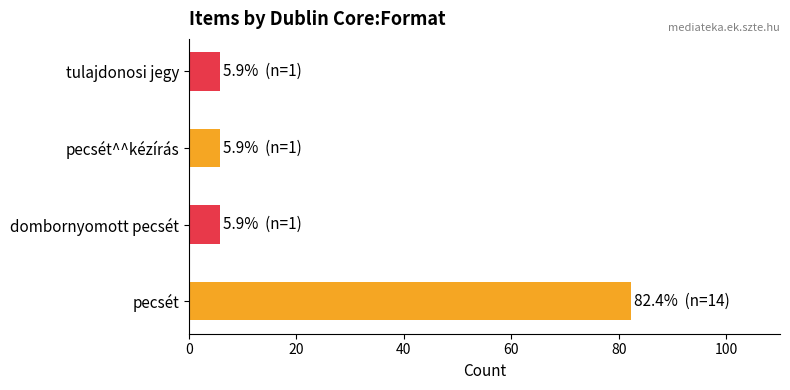

Read the value at dombornyomott pecsét.

5.9